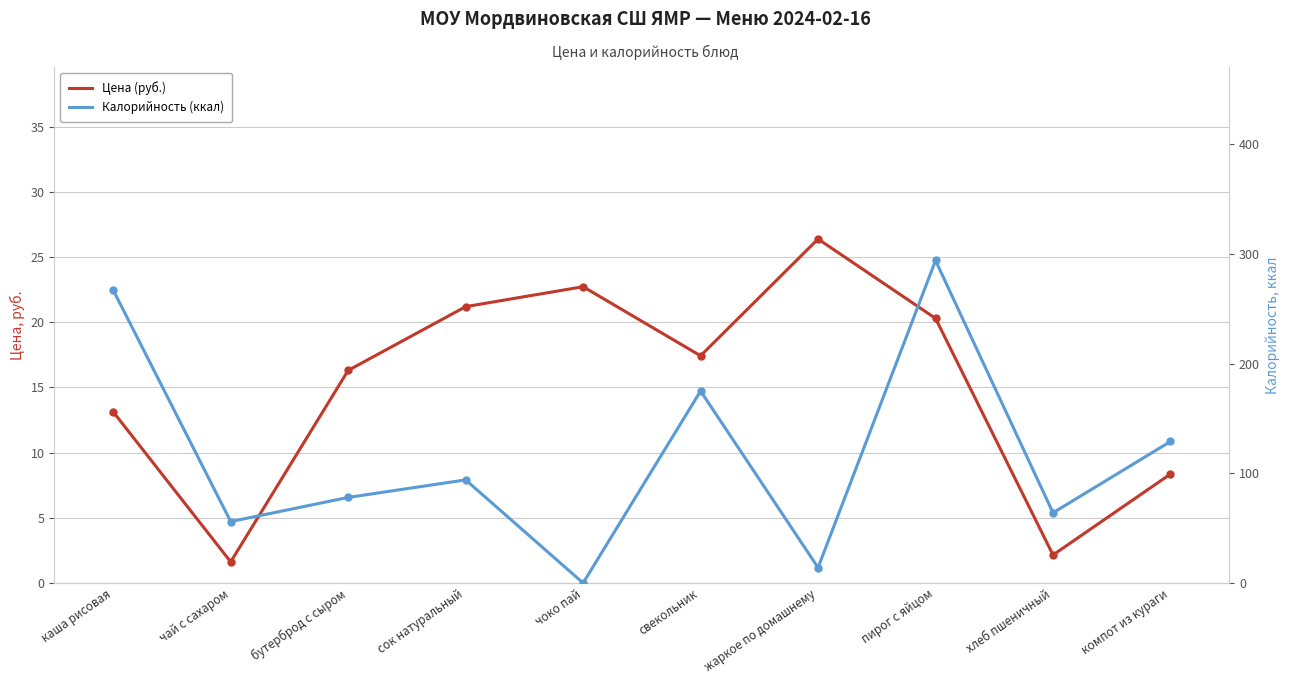

The Цена (руб.) series shows 0.7 at хлеб пшеничный. True or false?

False